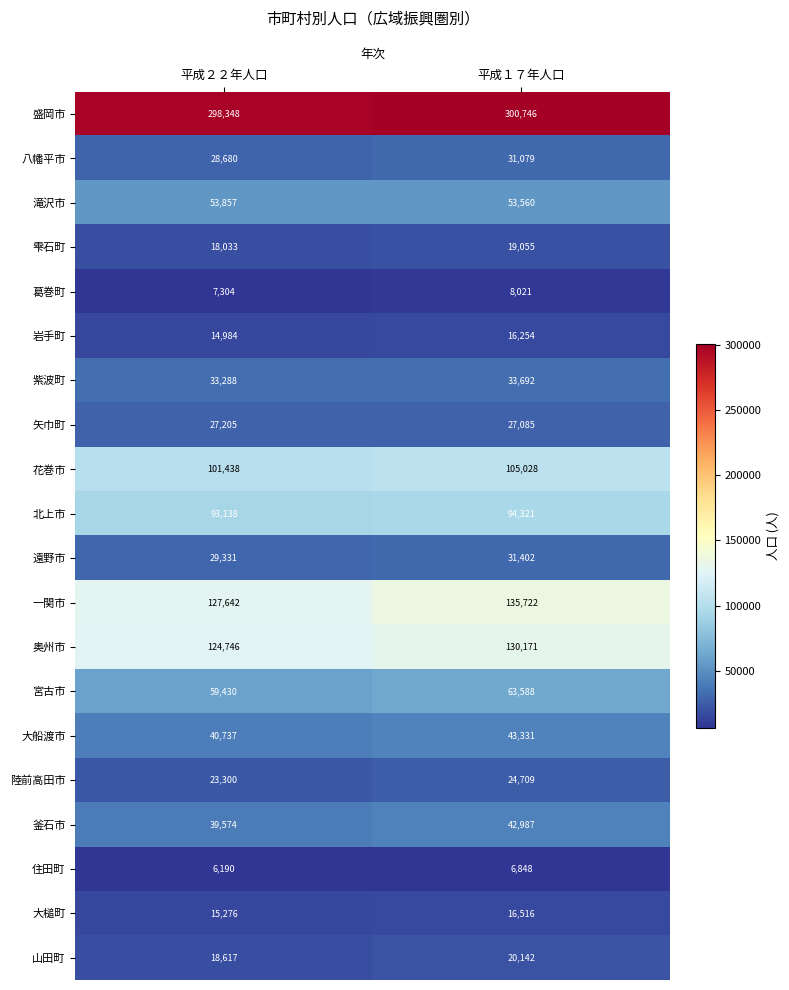

What is the maximum value for 大槌町?

16516